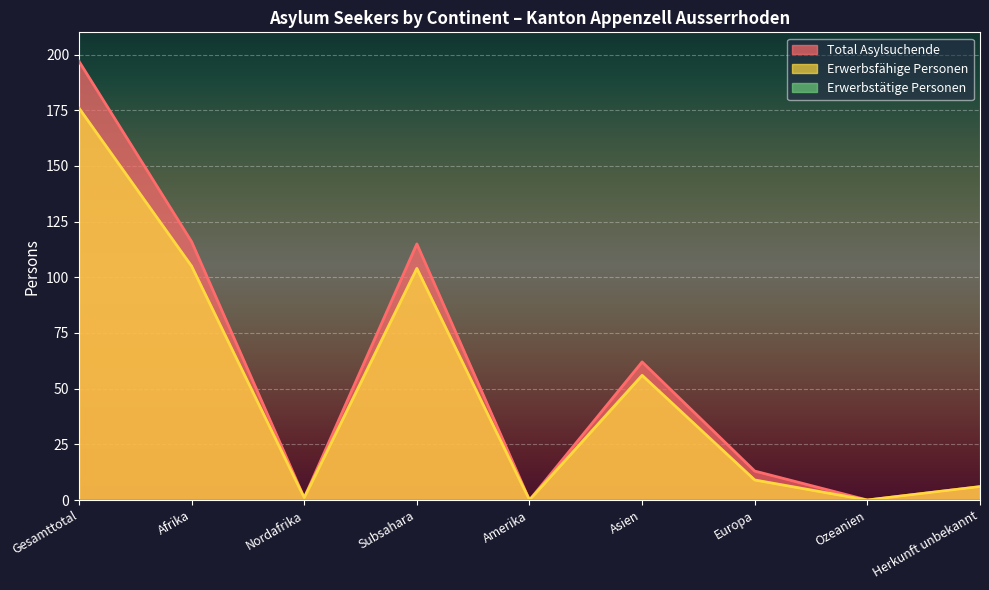

How many values in the Erwerbsfähige Personen series are below 9?

4